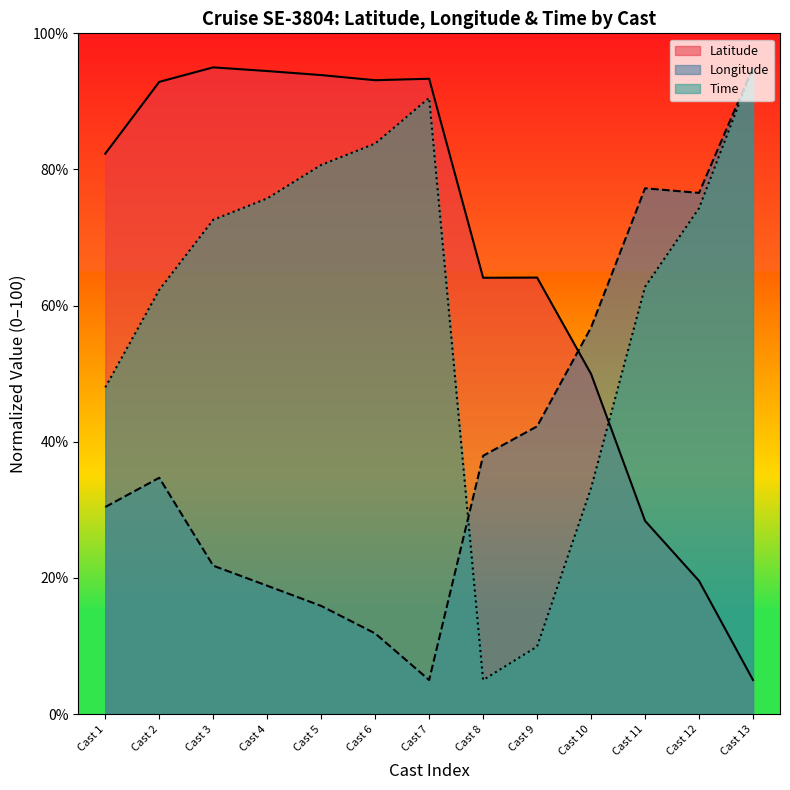

What is the difference between the maximum and minimum values in the Time series?

90.0